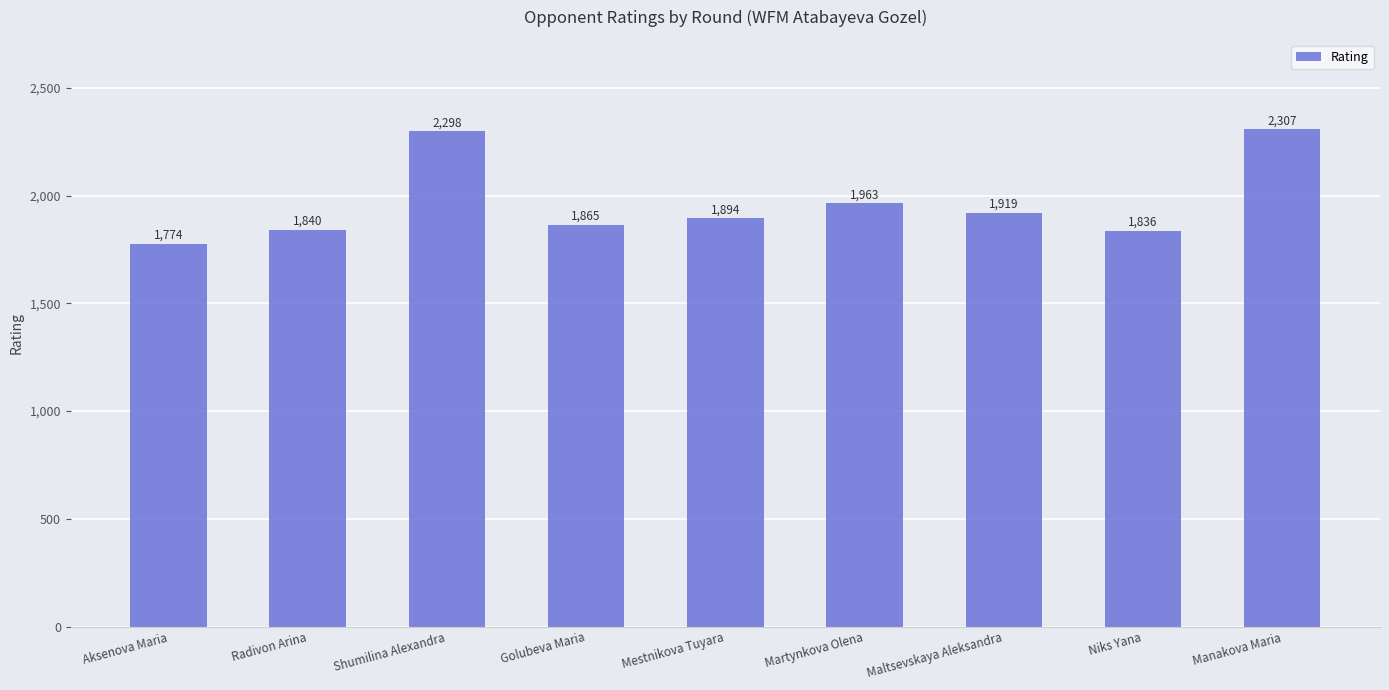

Is it true that the value at Aksenova Maria is 1216?

False